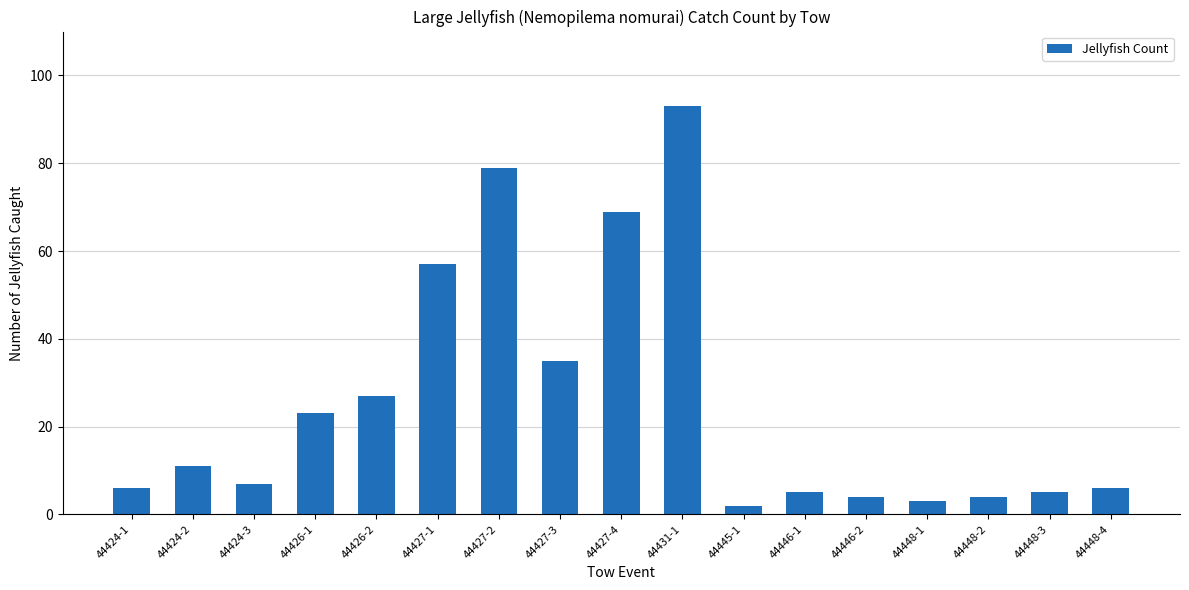

What position from the right is 44427-4?

9